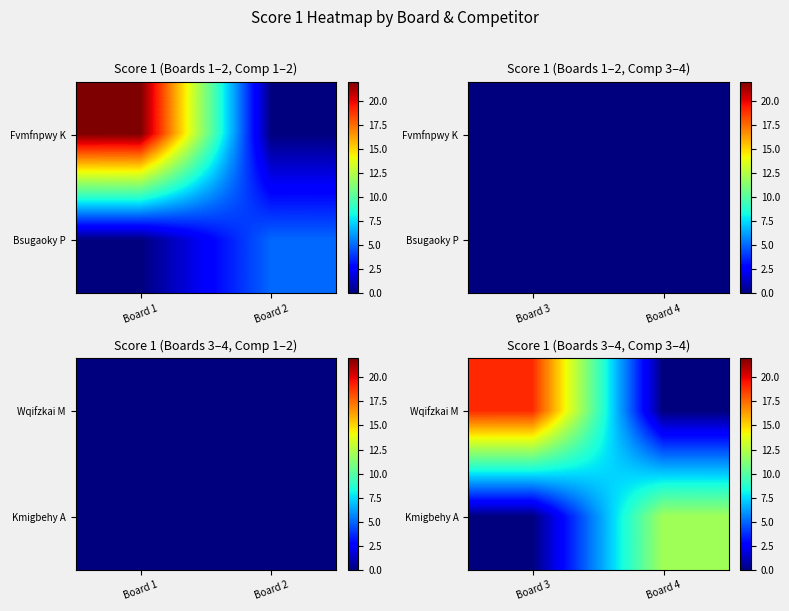

What is the sum of the Wqifzkai M values at Board 4 and Board 3?

19